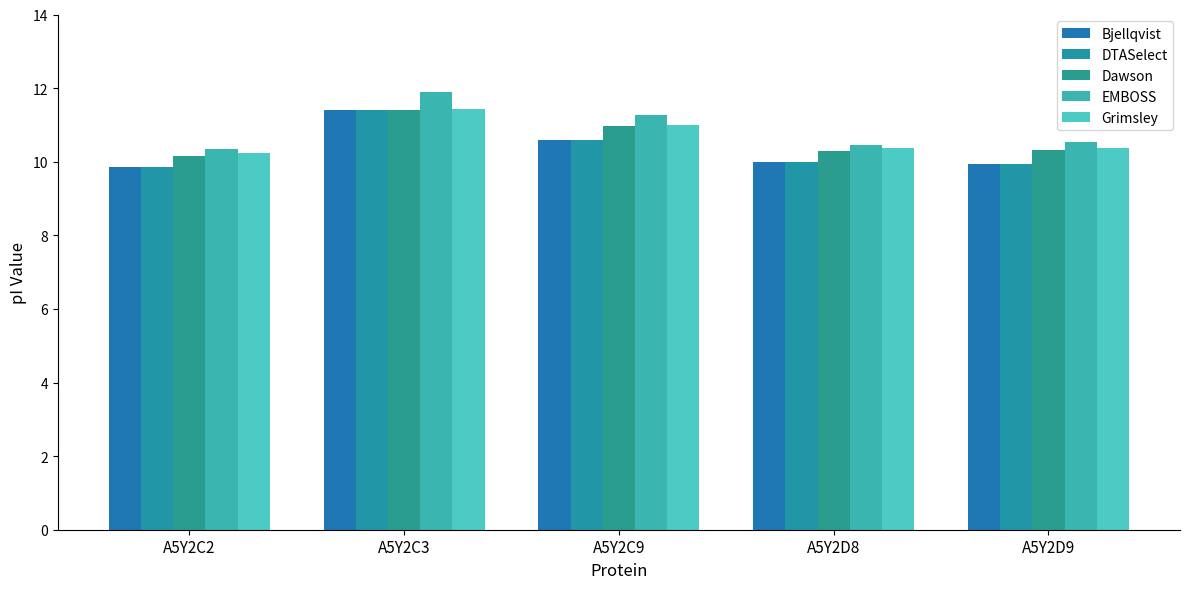

At how many categories does at least one series exceed 11?

2